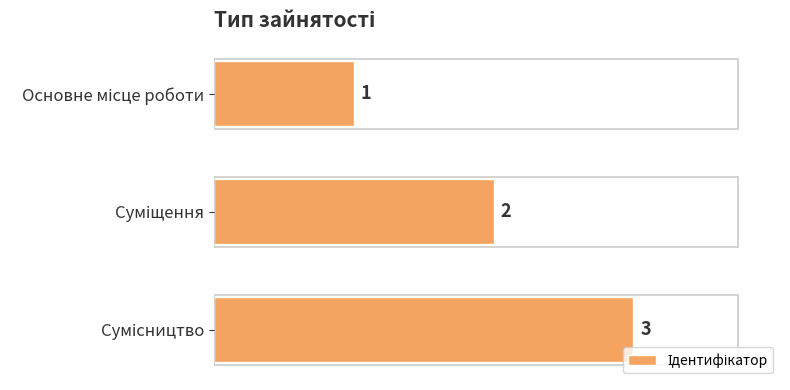

What is the sum of all values?

6